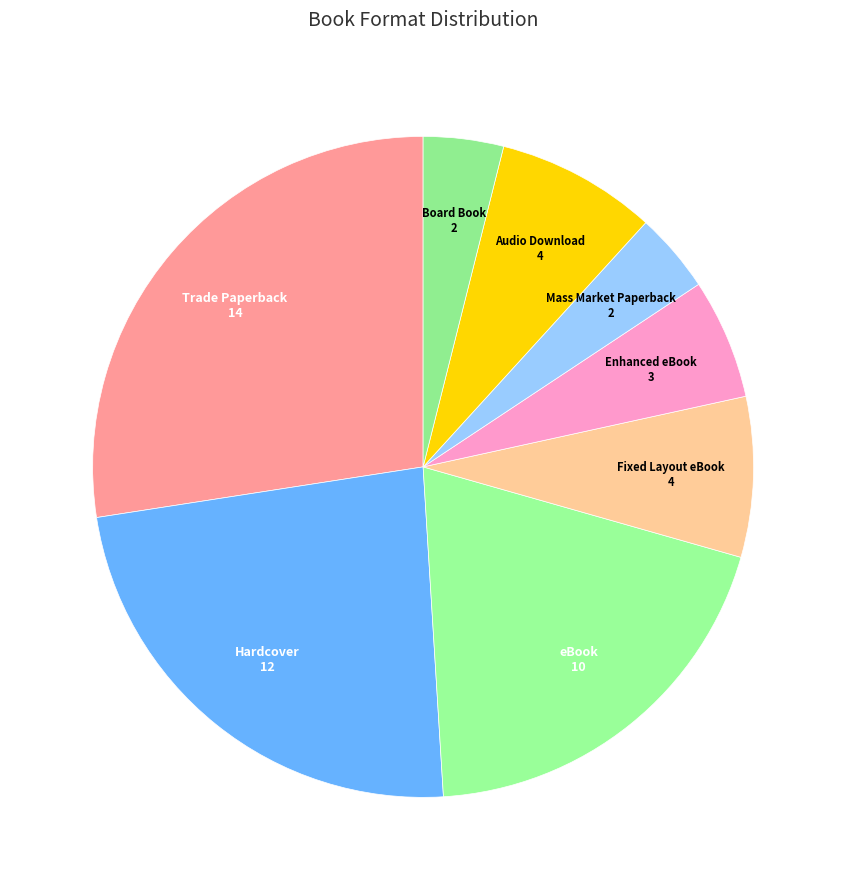

Which category has the biggest portion of the pie?

Trade Paperback